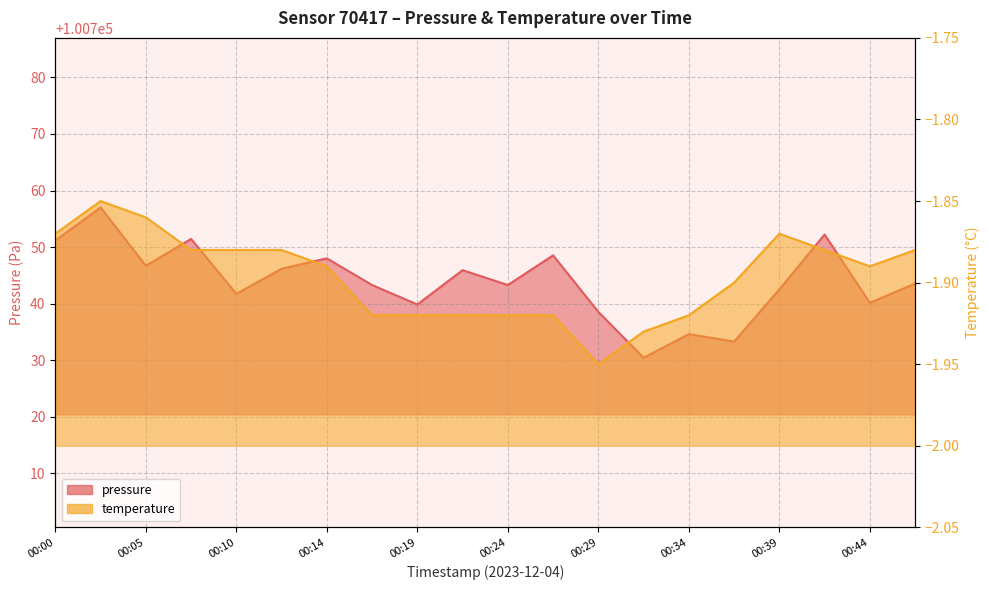

At how many categories does at least one series exceed 84770?

20